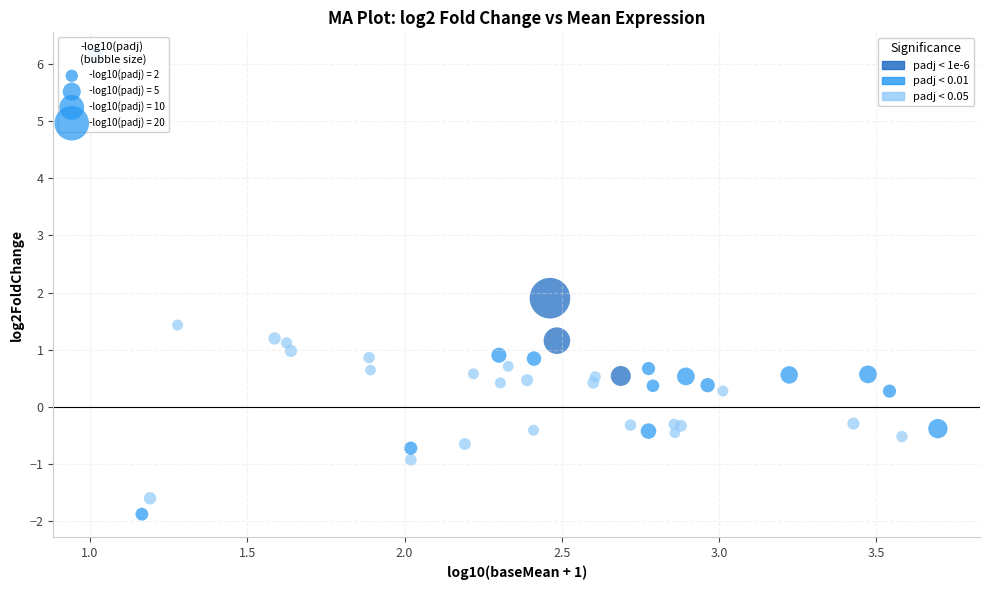

What Y value in the scatter plot is closest to 2?

1.9